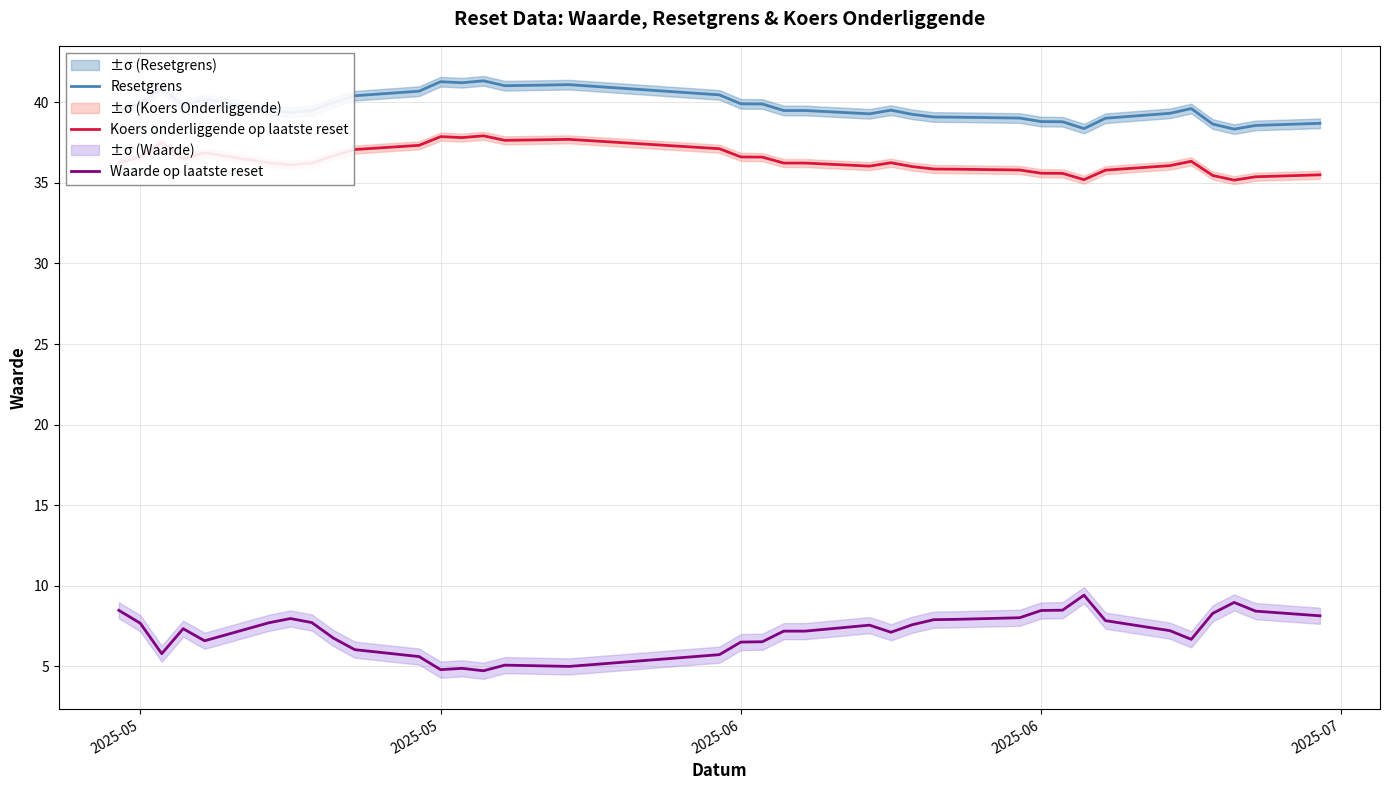

What is the minimum value shown in the chart?

4.7